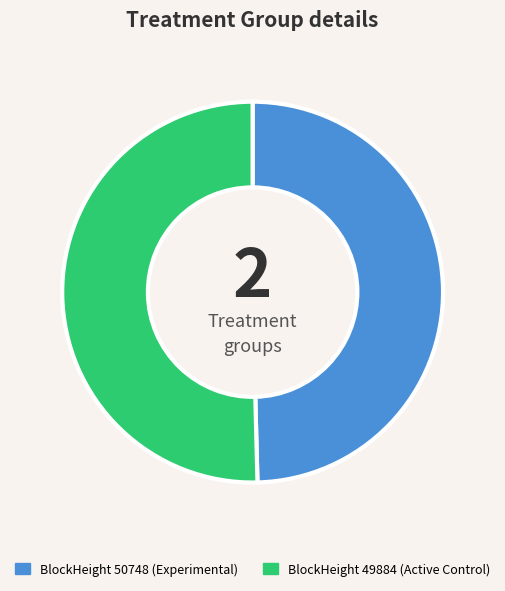

Which slice is the smallest?

BlockHeight 50748 (Experimental)